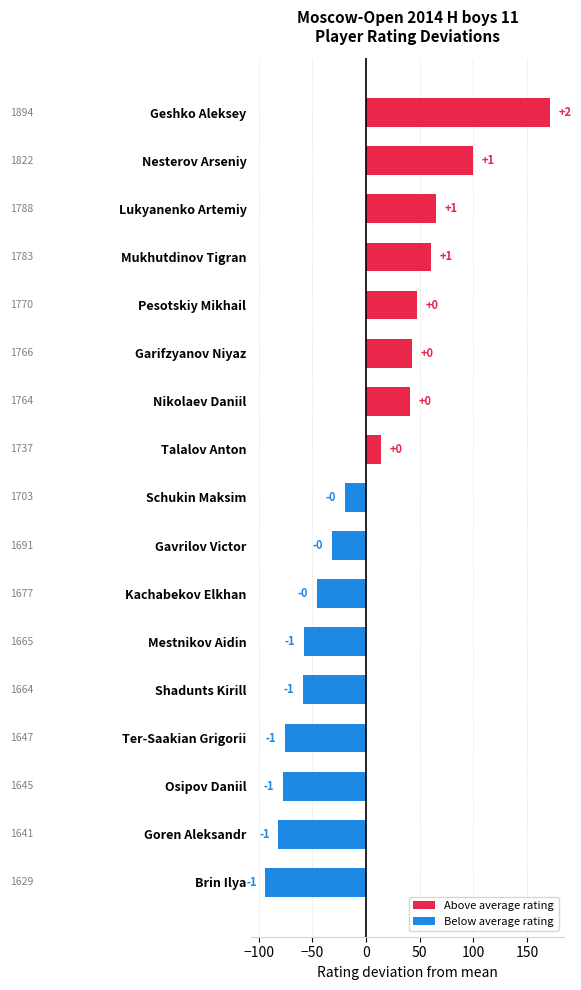

What is the maximum value shown in the chart?

171.3